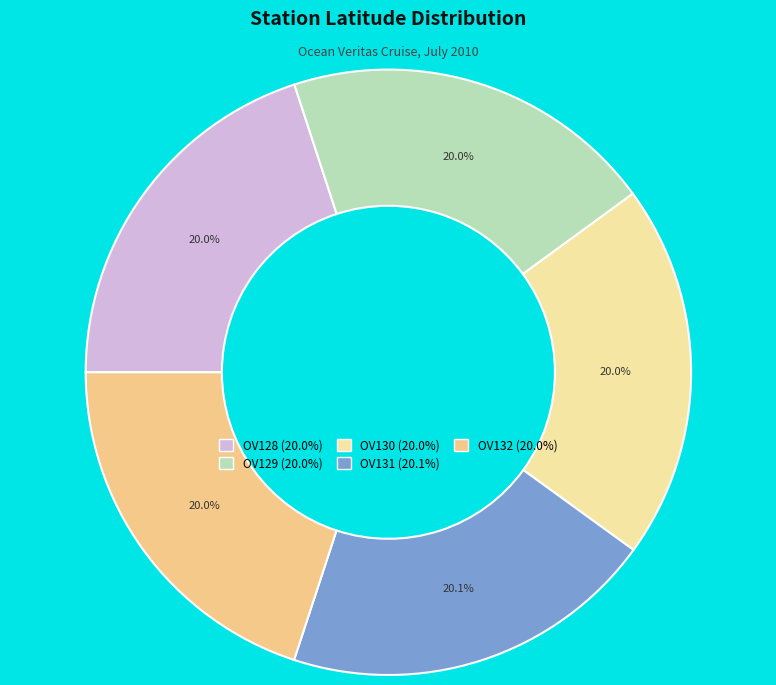

To the nearest percent, what is the combined percentage of OV128 and OV129?

40%